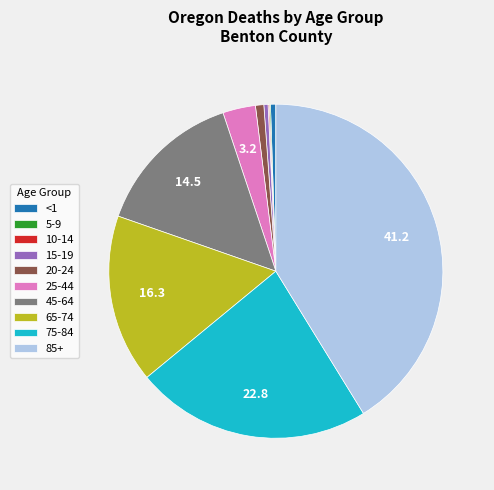

Which category has the biggest portion of the pie?

85+